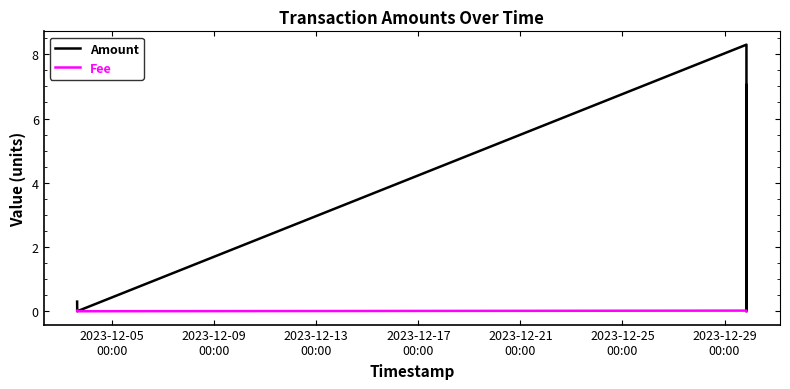

What is the label of the 2nd point from the right?

2023-12-29
00:00